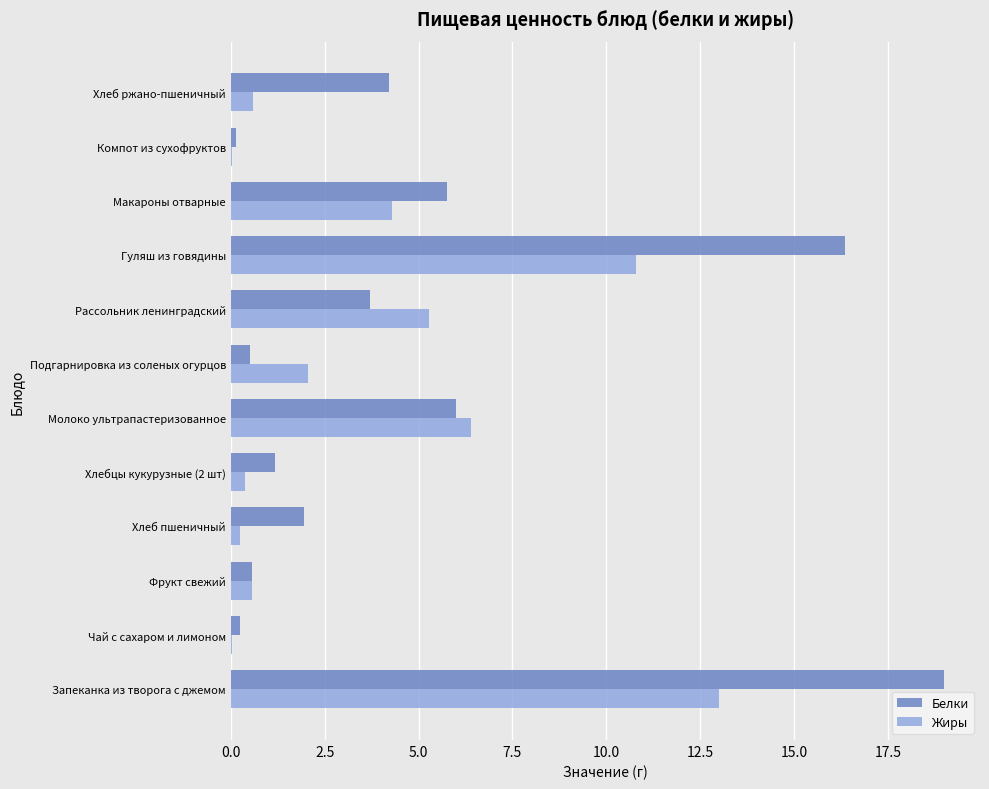

What is the maximum value for Белки?

19.0